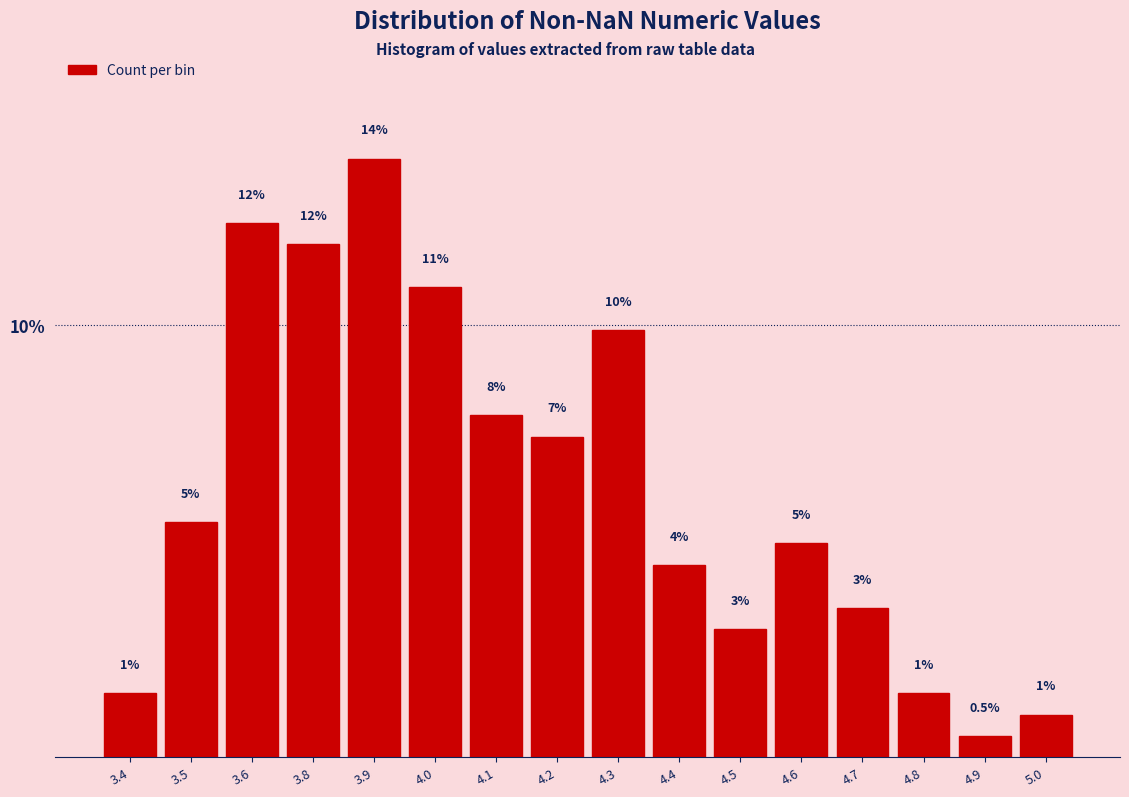

At which label is the value closest to 7?

4.2